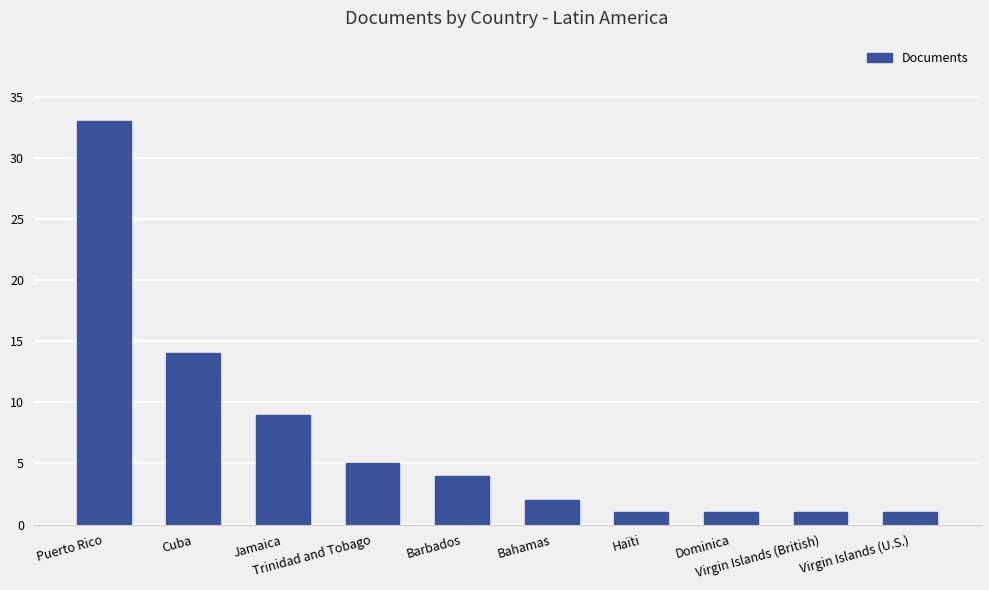

What is the maximum value shown in the chart?

33